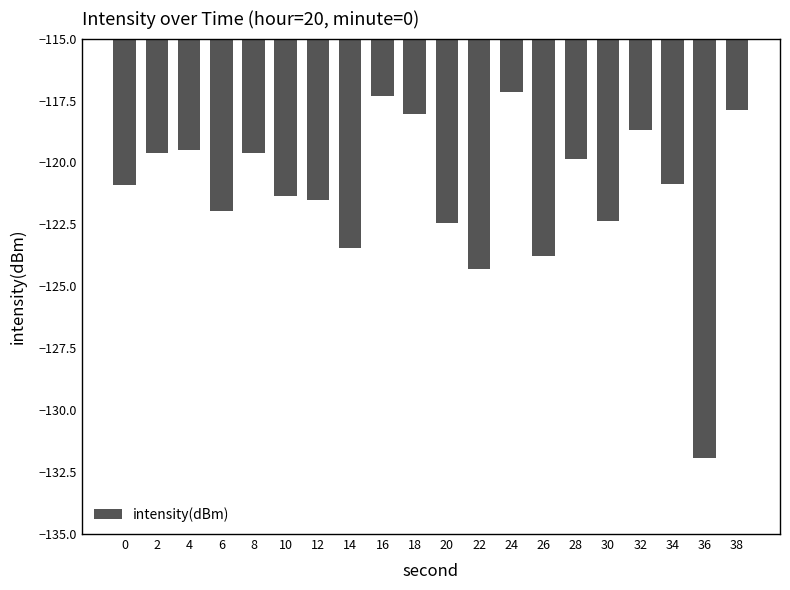

Where does the data first go above -120?

2